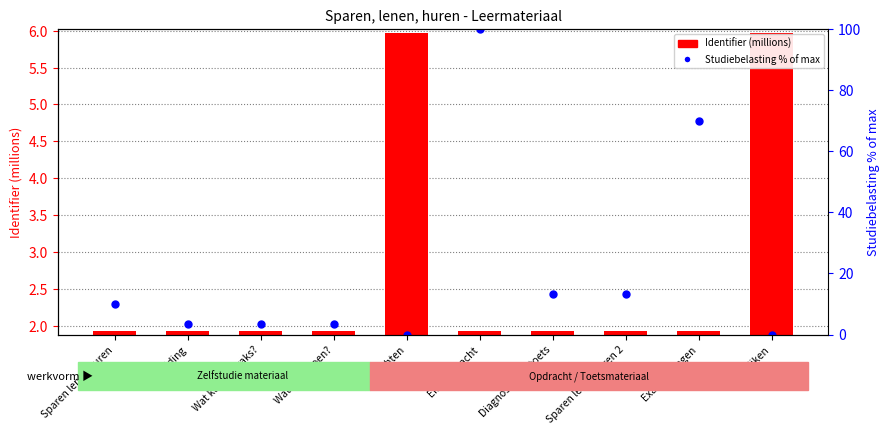

What are all the series names shown in the legend?

Identifier (millions), Studiebelasting % of max